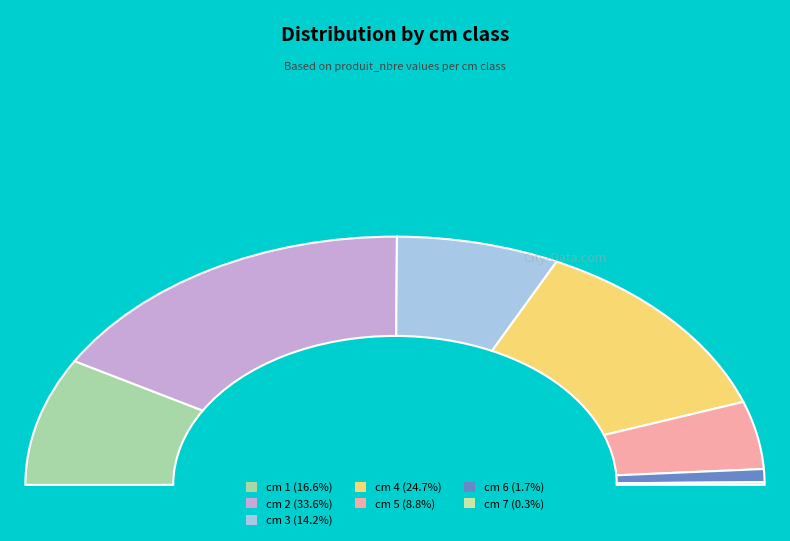

Count the number of slices in the pie.

7